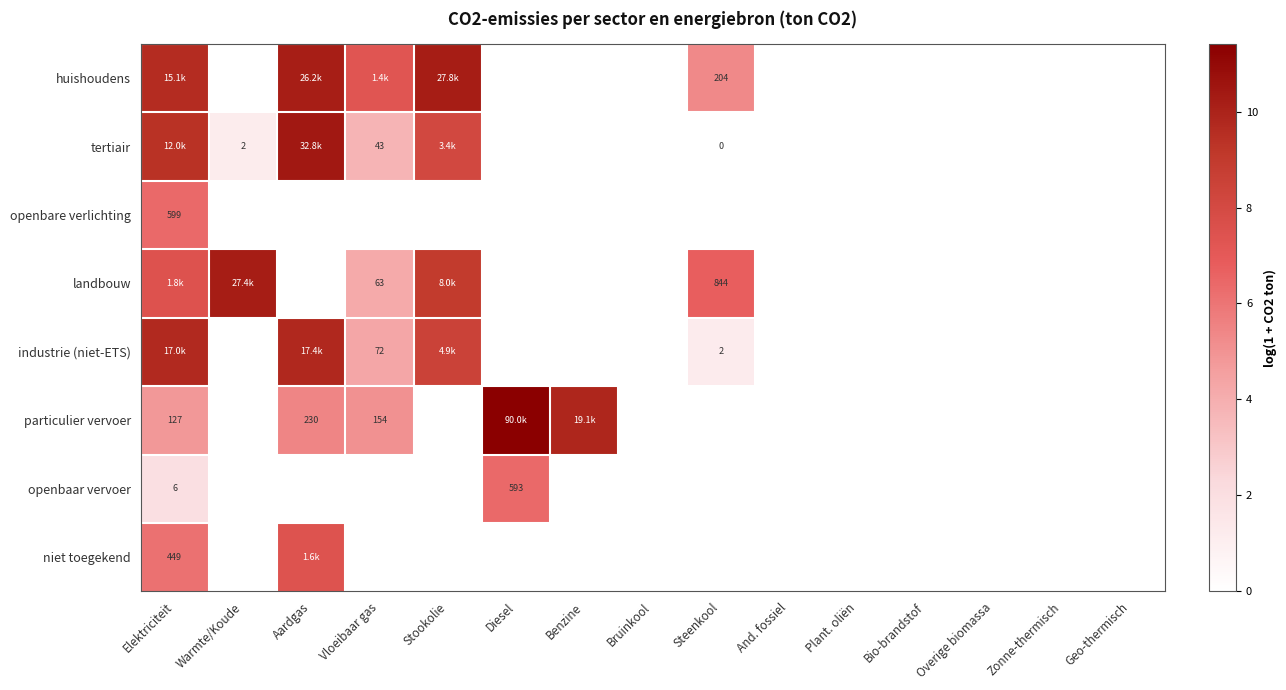

Which series has the widest spread of values?

particulier vervoer